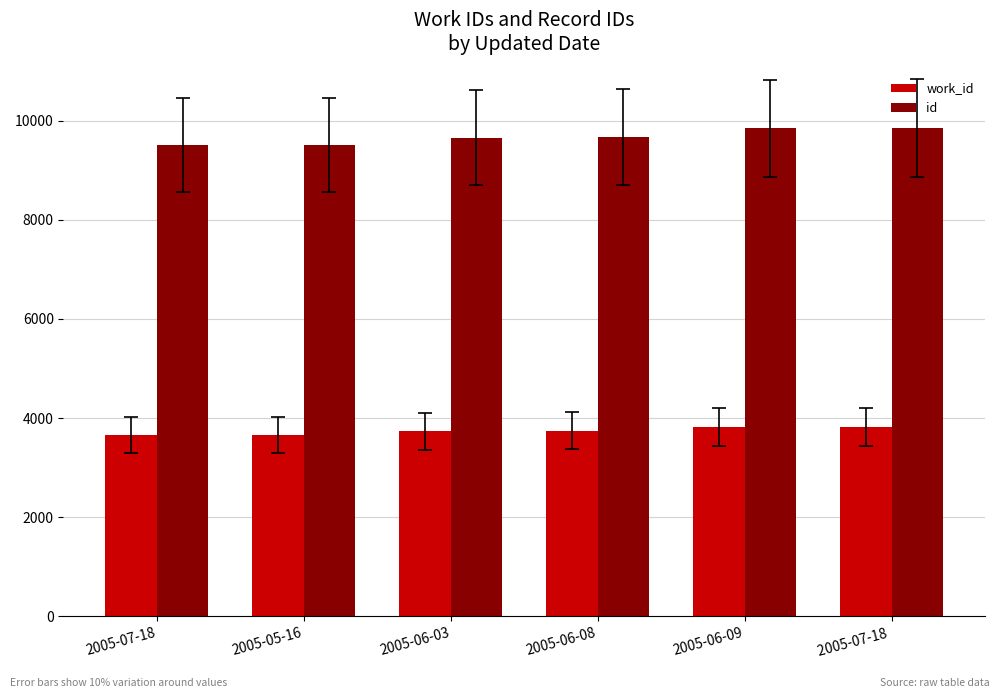

What is the minimum value for work_id?

3662